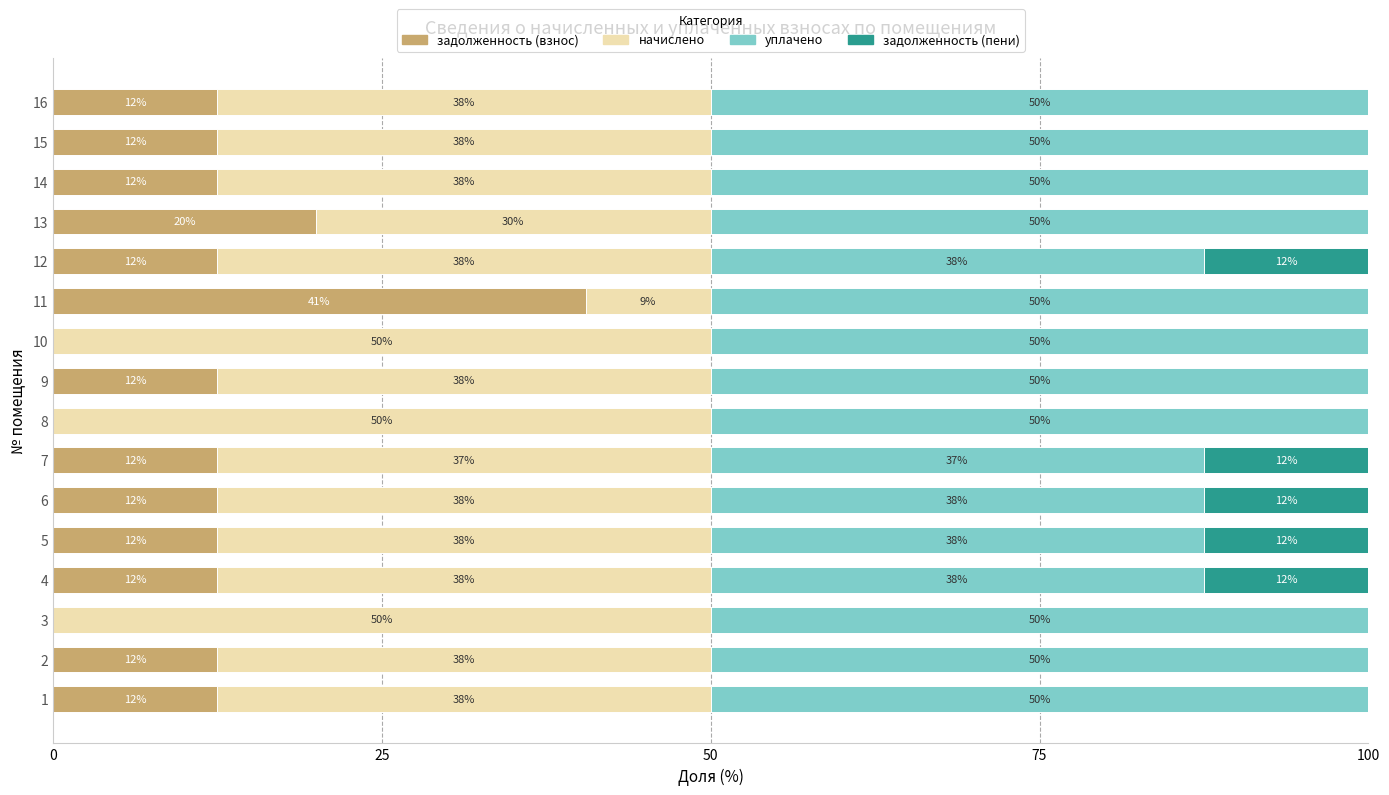

What is the average value of the начислено series?

37.6